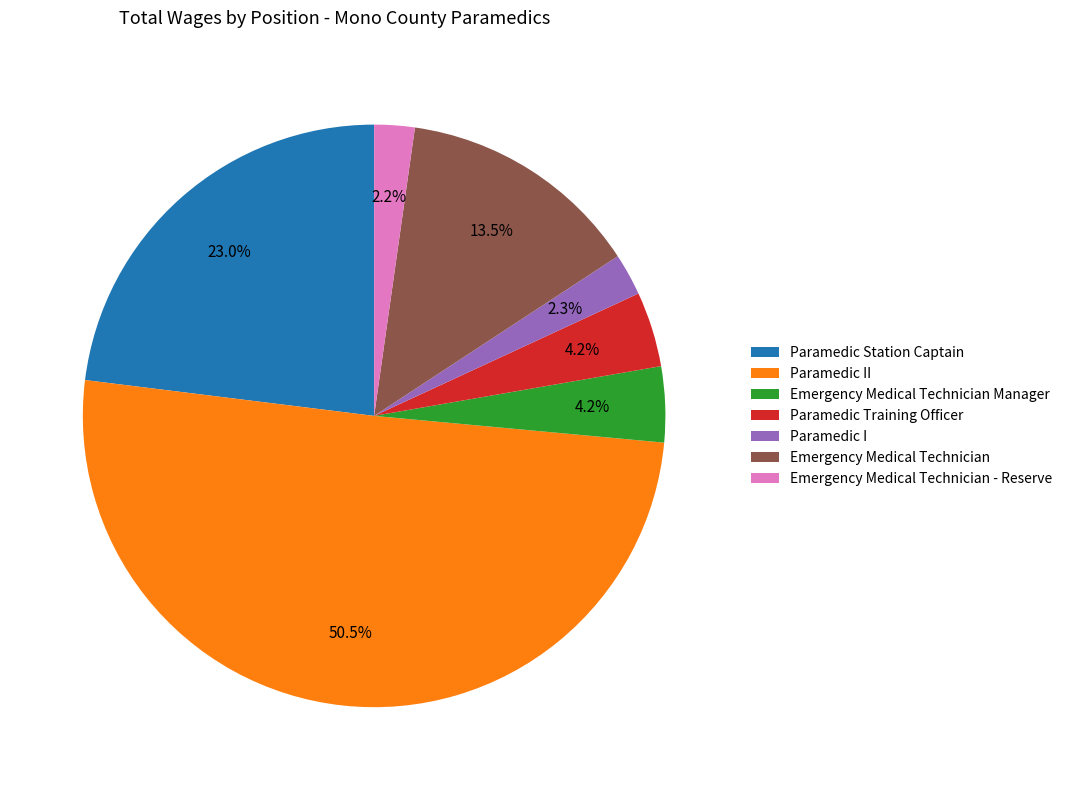

Combined, do Emergency Medical Technician Manager and Emergency Medical Technician - Reserve account for over 50%?

No